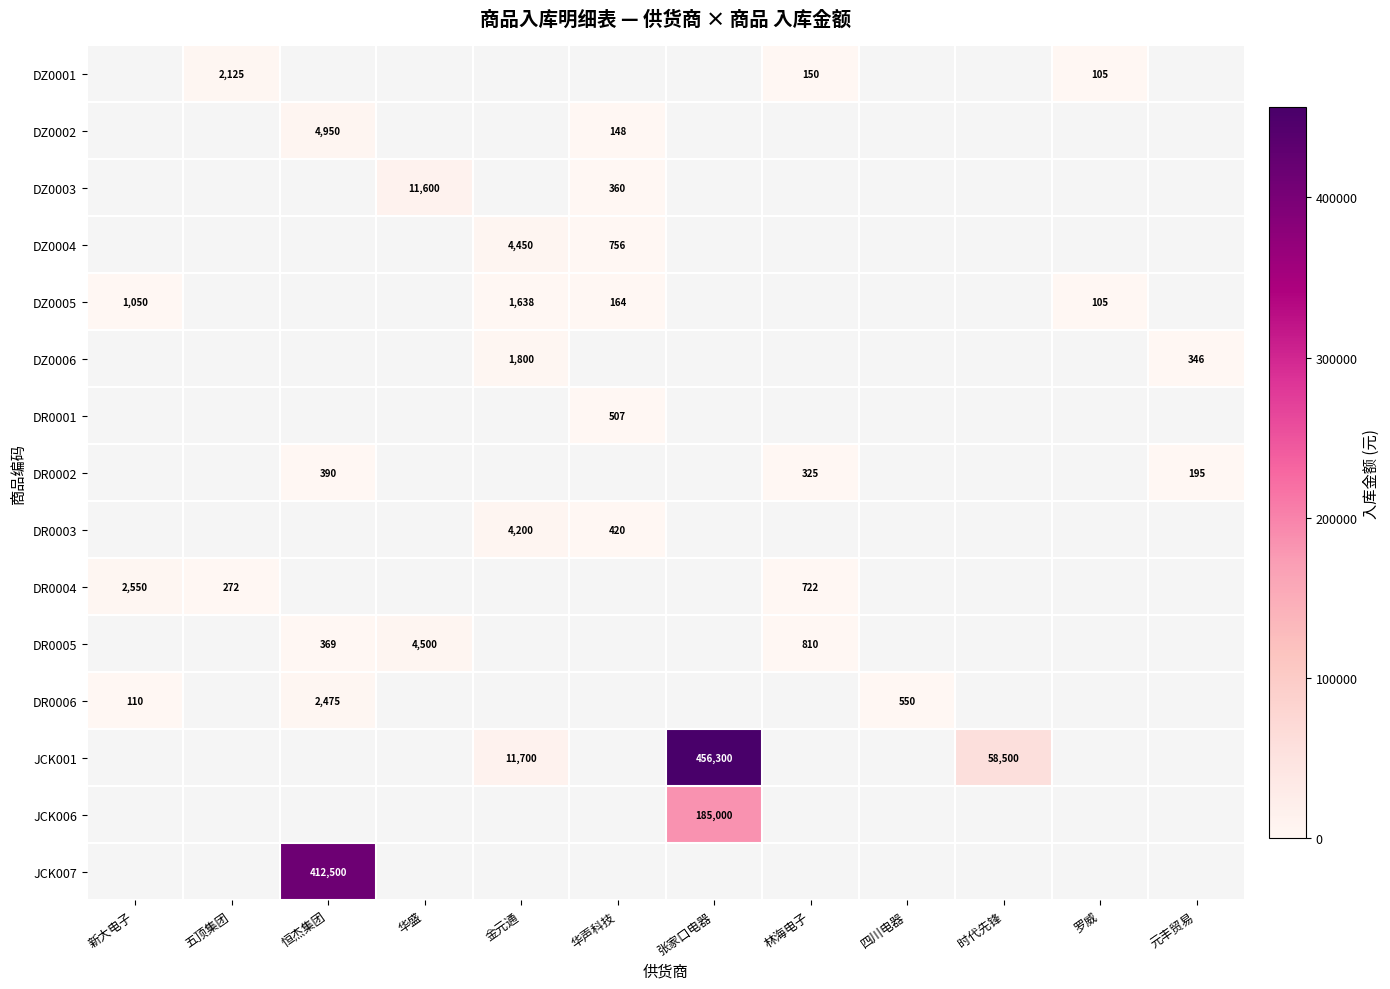

Is it true that DR0004 equals 272 at 五顶集团?

True